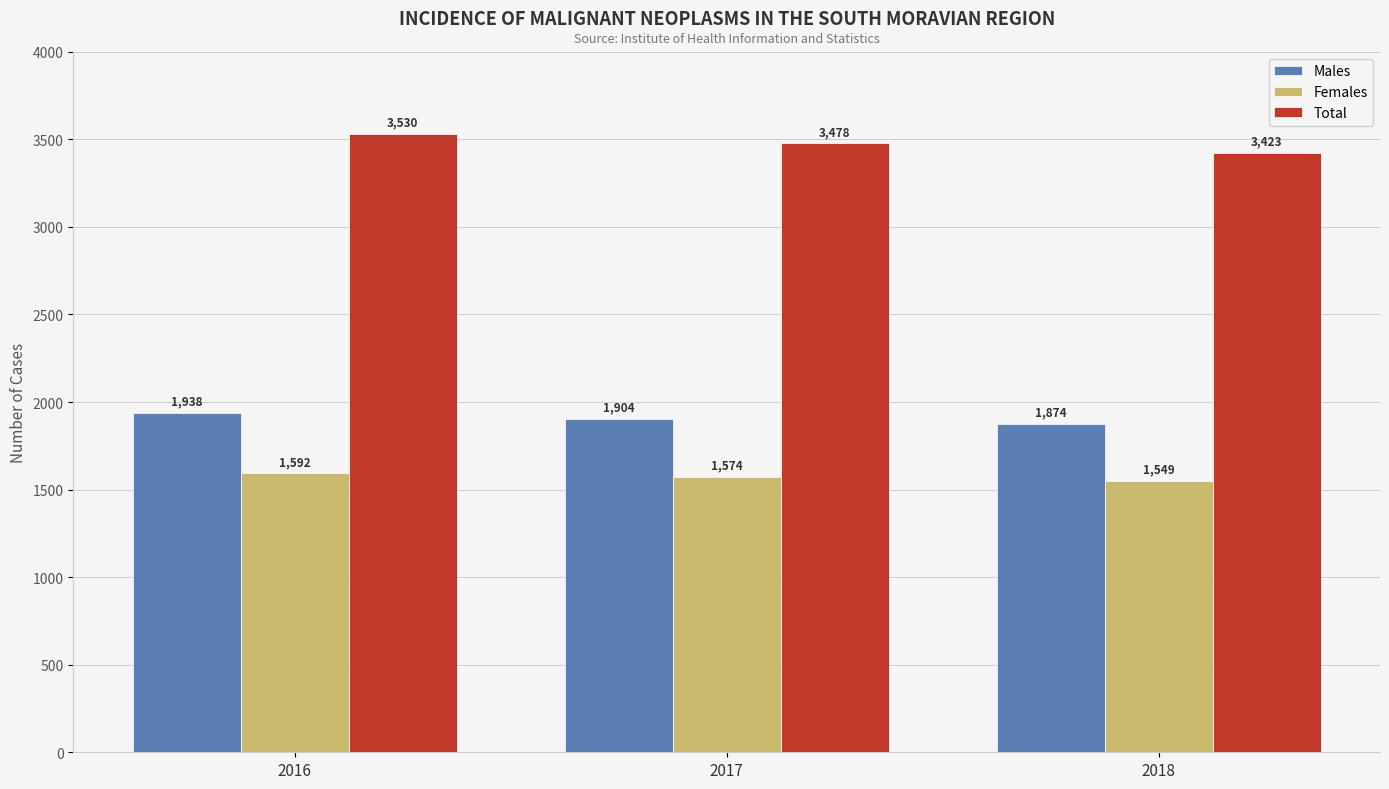

Reading right to left, what are all the values shown in this chart?

Males: 1874	1904	1938
Females: 1549	1574	1592
Total: 3423	3478	3530